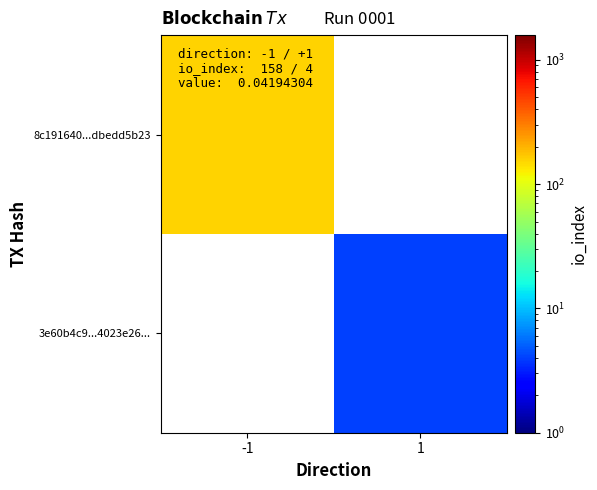

List the series in order of their peak value, lowest first.

3e60b4c9...4023e26..., 8c191640...dbedd5b23